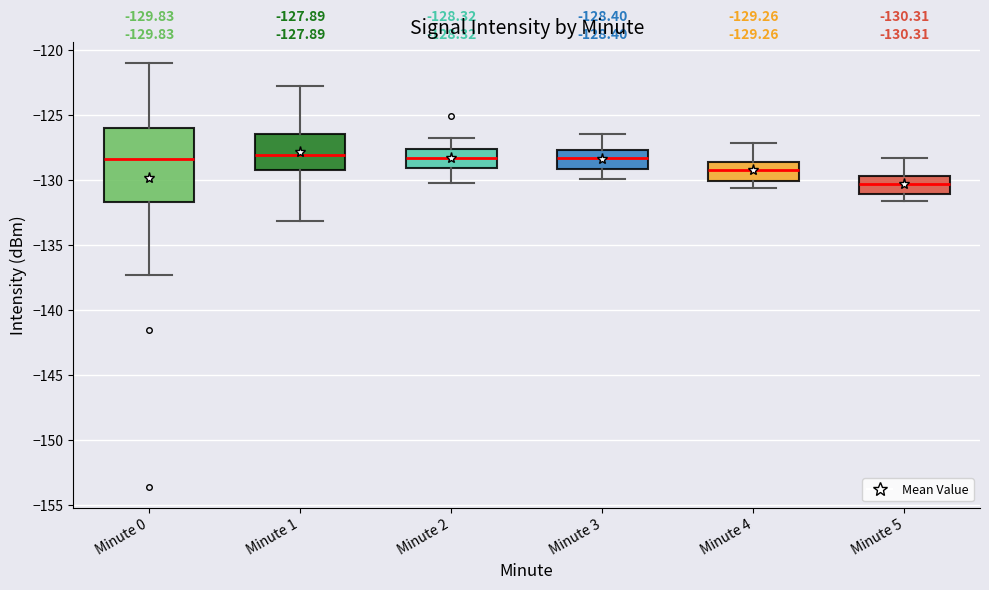

Which box has the lowest median line?

Minute 5